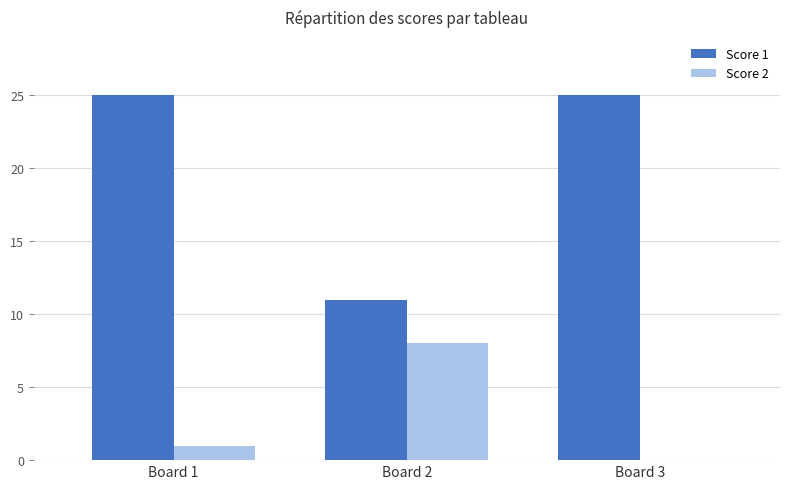

Are the bars grouped side by side (vs. stacked)?

Yes